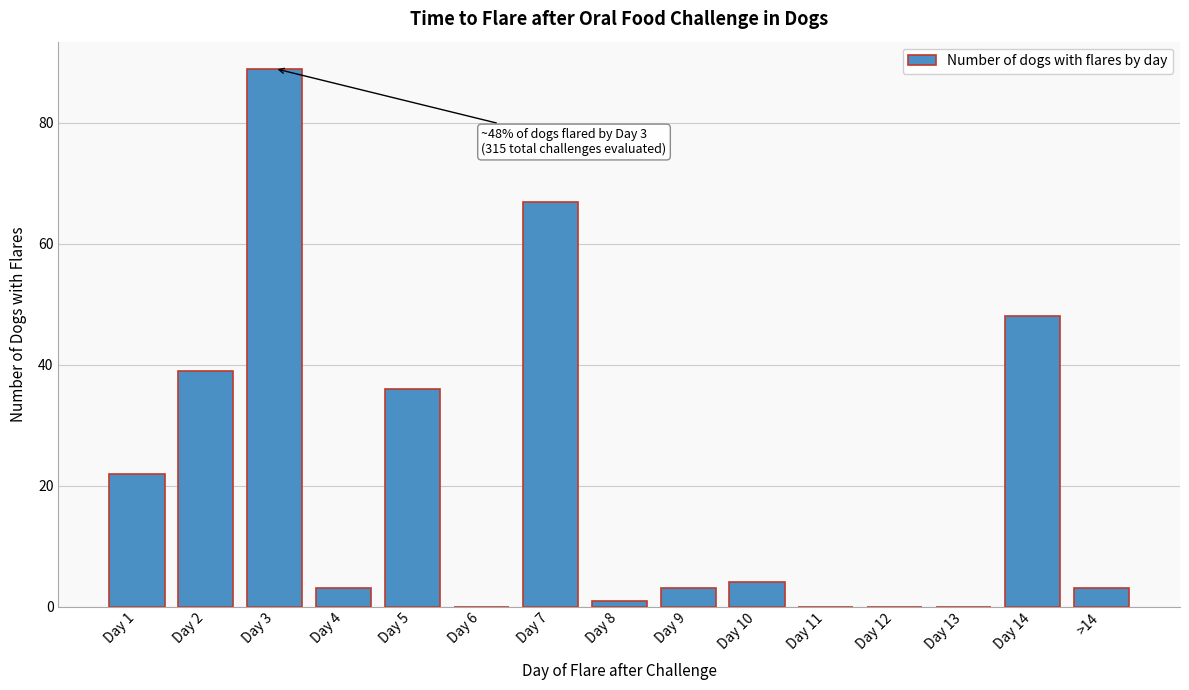

Reading left to right, transcribe all the data shown in this chart.

Day 1=22	Day 2=39	Day 3=89	Day 4=3	Day 5=36	Day 6=0	Day 7=67	Day 8=1	Day 9=3	Day 10=4	Day 11=0	Day 12=0	Day 13=0	Day 14=48	>14=3